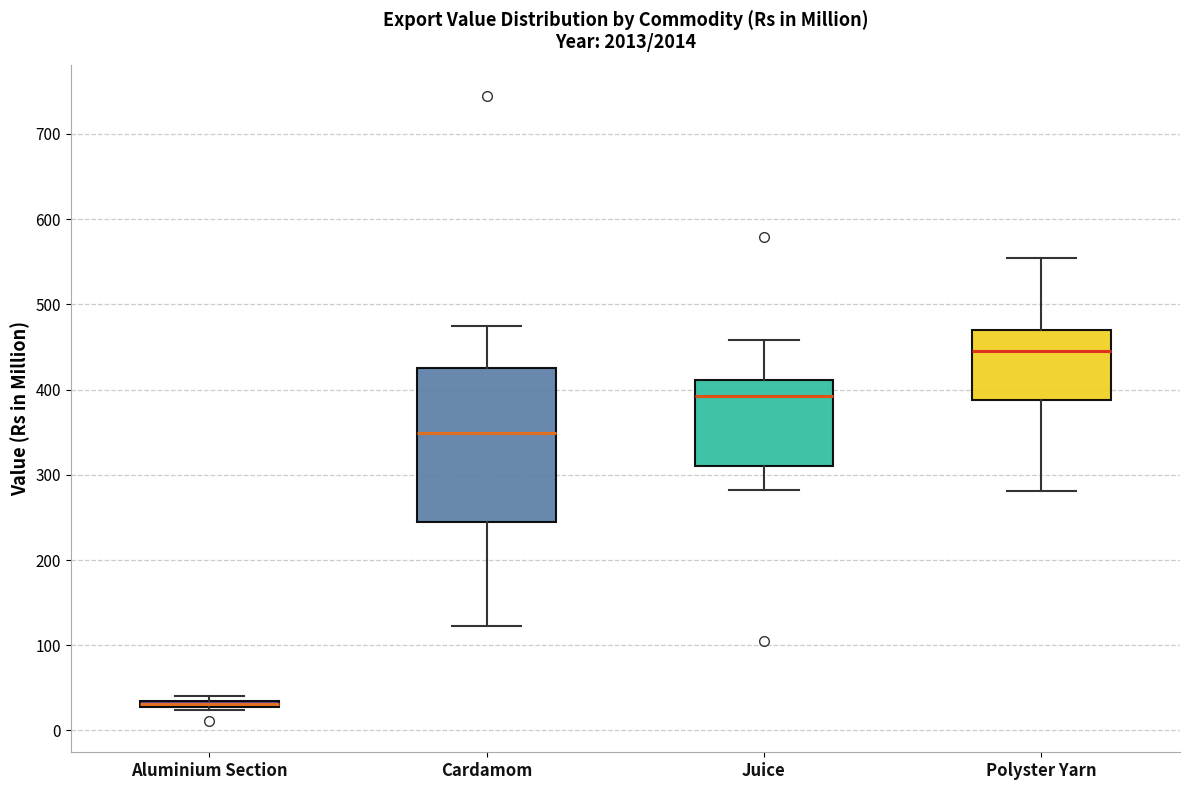

Where is the lower edge of the box for Aluminium Section on the y-axis? The values are not printed on the chart, so give them approximately, as read against the axis.

30